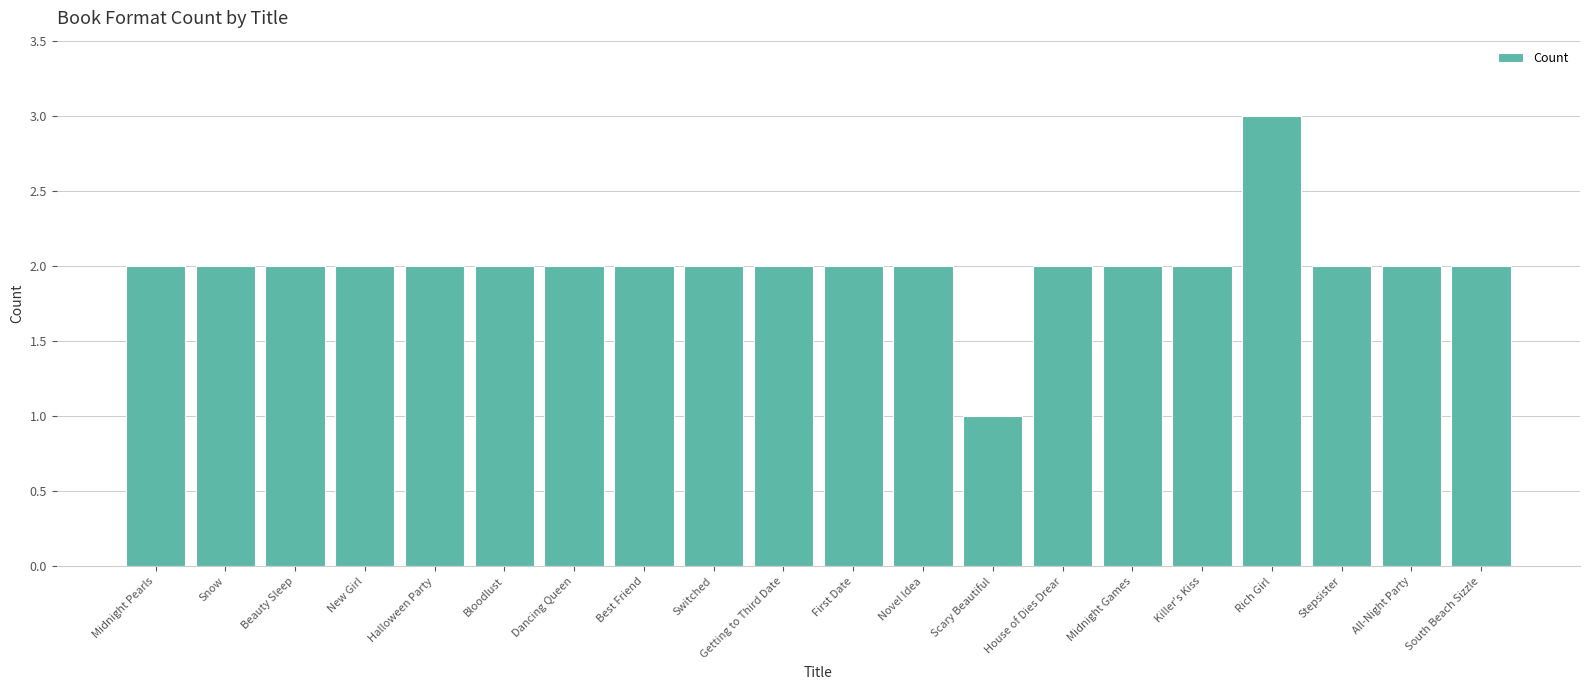

What is the sum of the values at Beauty Sleep and Halloween Party?

4